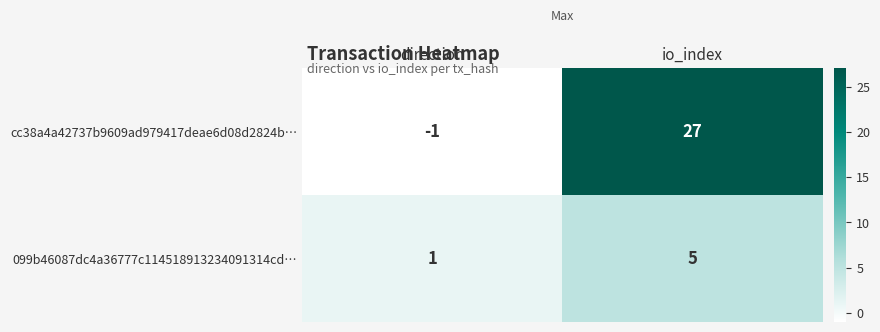

At how many categories does at least one series exceed 3?

1